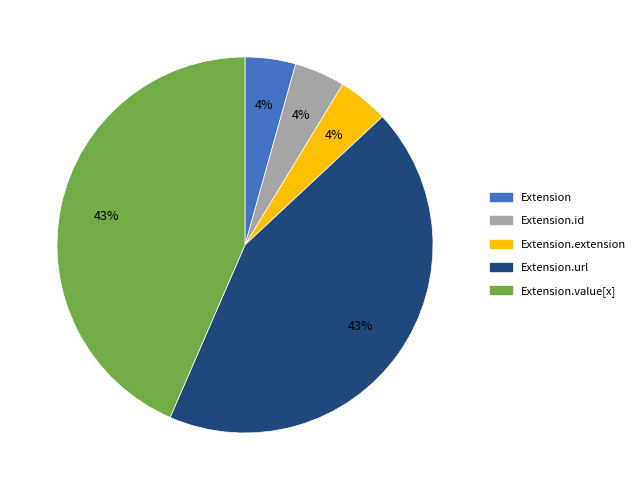

Is there any slice that represents more than half of the pie?

No